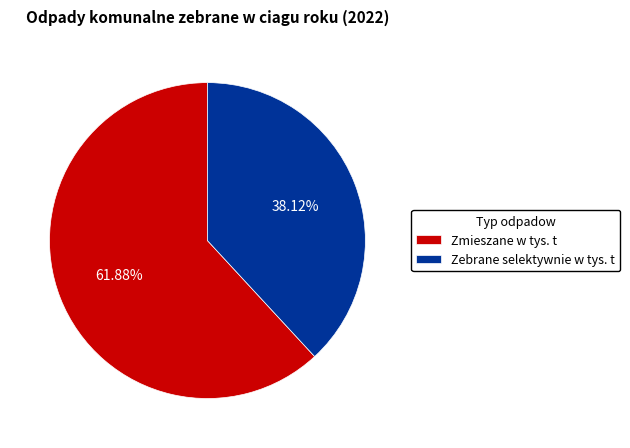

Which slice is the largest?

Zmieszane w tys. t